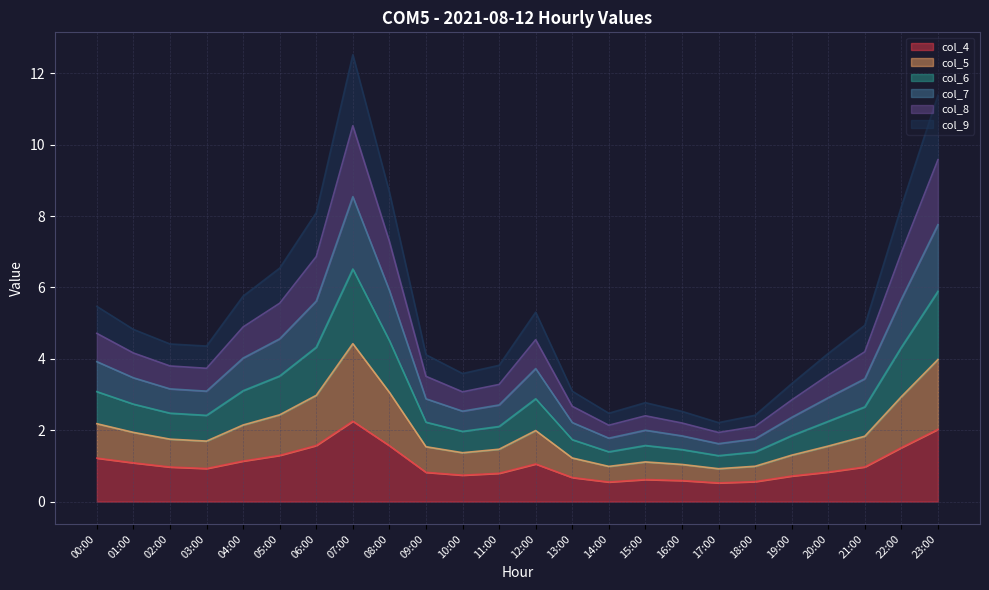

What is the total value across all series at 01:00?

4.8